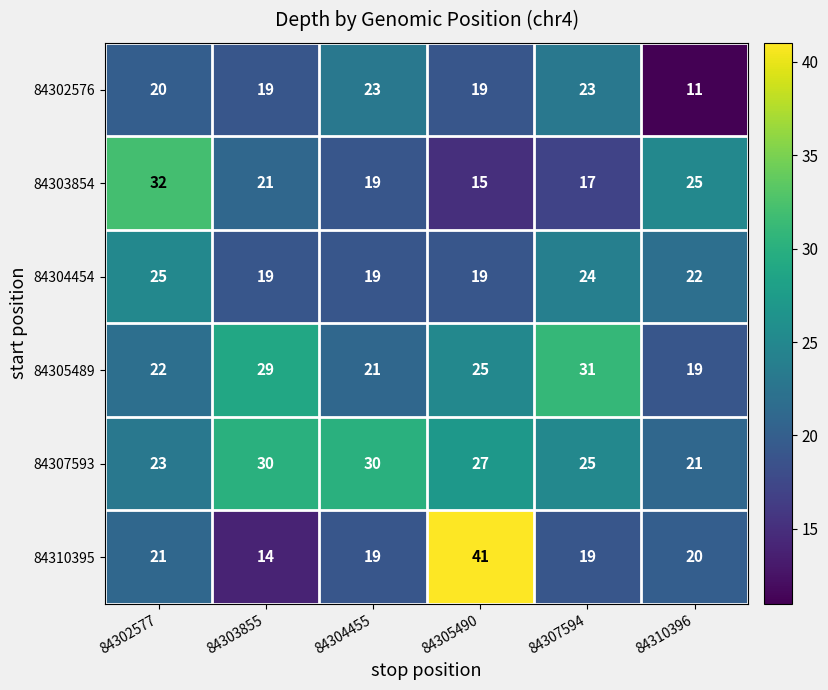

At how many categories does at least one series exceed 21?

6